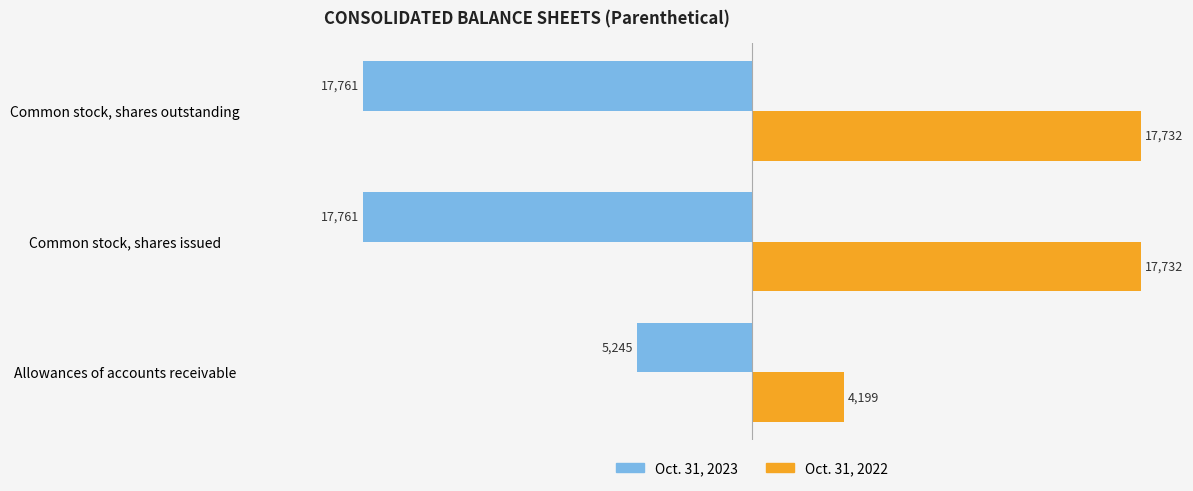

Which series changed the most between Allowances of accounts receivable and Common stock, shares issued?

Oct. 31, 2022